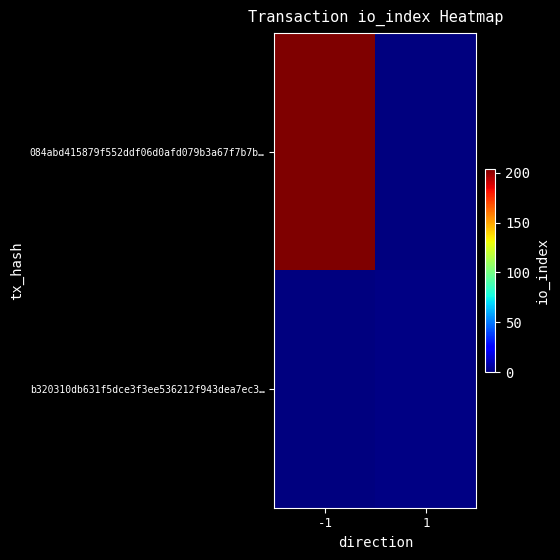

Reading left to right, transcribe all the data shown in this chart.

084abd415879f552ddf06d0afd079b3a67f7b7b…: -1=204	1=0
b320310db631f5dce3f3ee536212f943dea7ec3…: -1=0	1=1